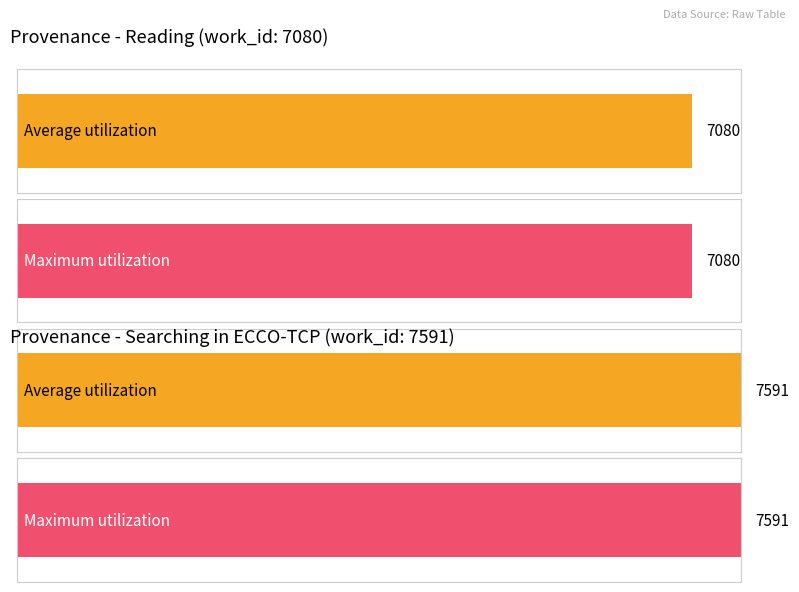

True or false: Maximum utilization has a value of 1643 at 19128.

False